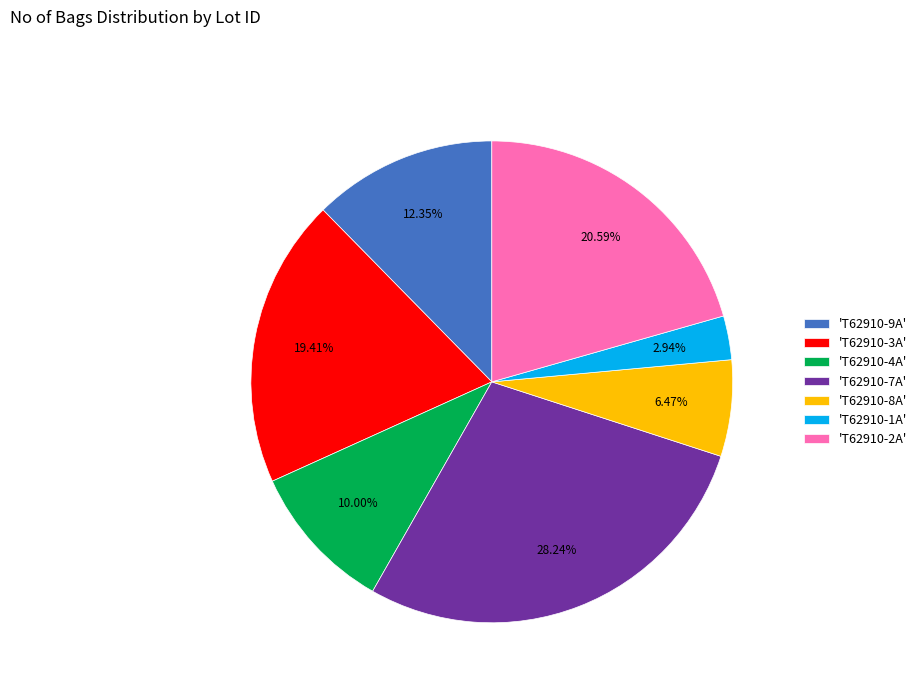

Is 'T62910-7A' the majority of the pie?

No